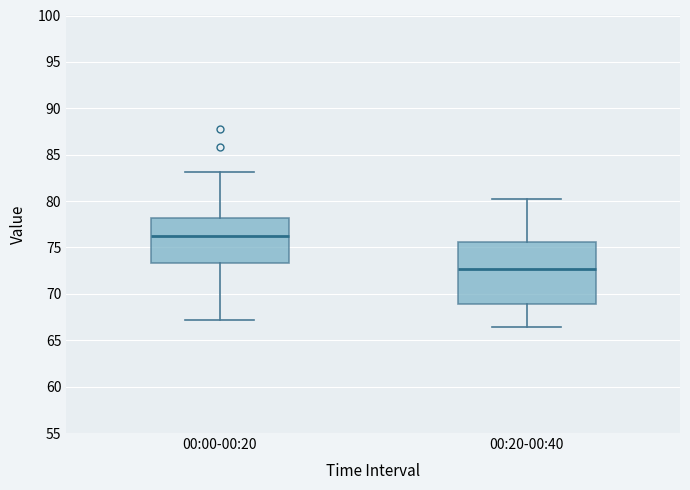

Reading left to right, transcribe this box plot: for each box, give where its median line is, the range the box spans, and where its two whiskers end, as read against the y-axis. The values are not printed on the chart, so give them approximately, as read against the axis.

00:00-00:20: median 76.0, box 73.5 to 78.0, whiskers 67.0 to 83.0
00:20-00:40: median 72.5, box 69.0 to 75.5, whiskers 66.5 to 80.5